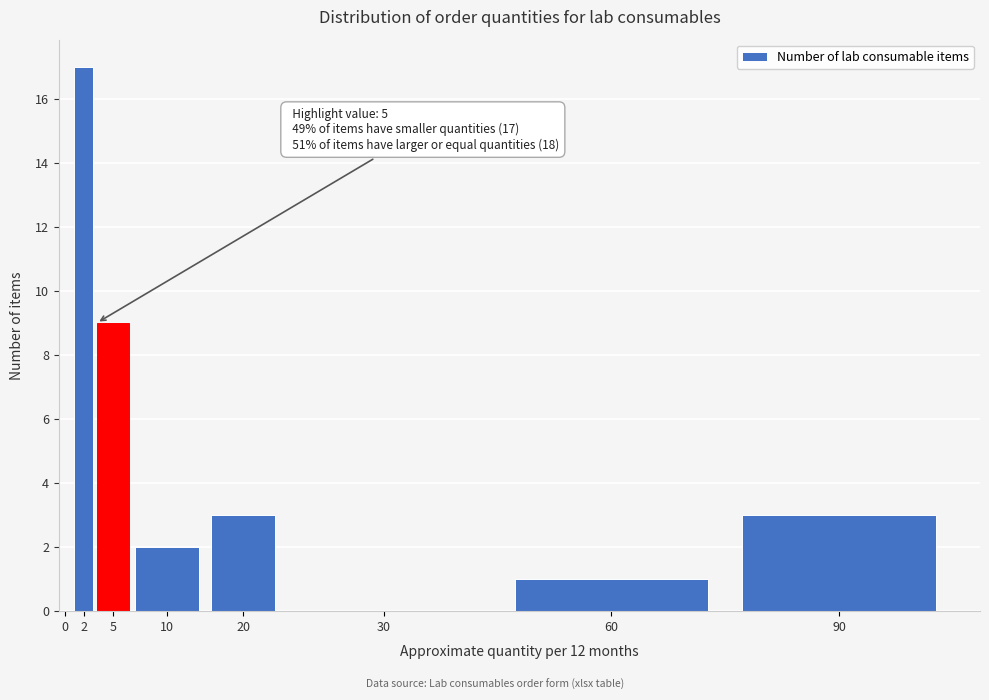

Reading right to left, transcribe all the data shown in this chart.

90=3	60=1	30=0	20=3	10=2	5=9	2=17	0=0